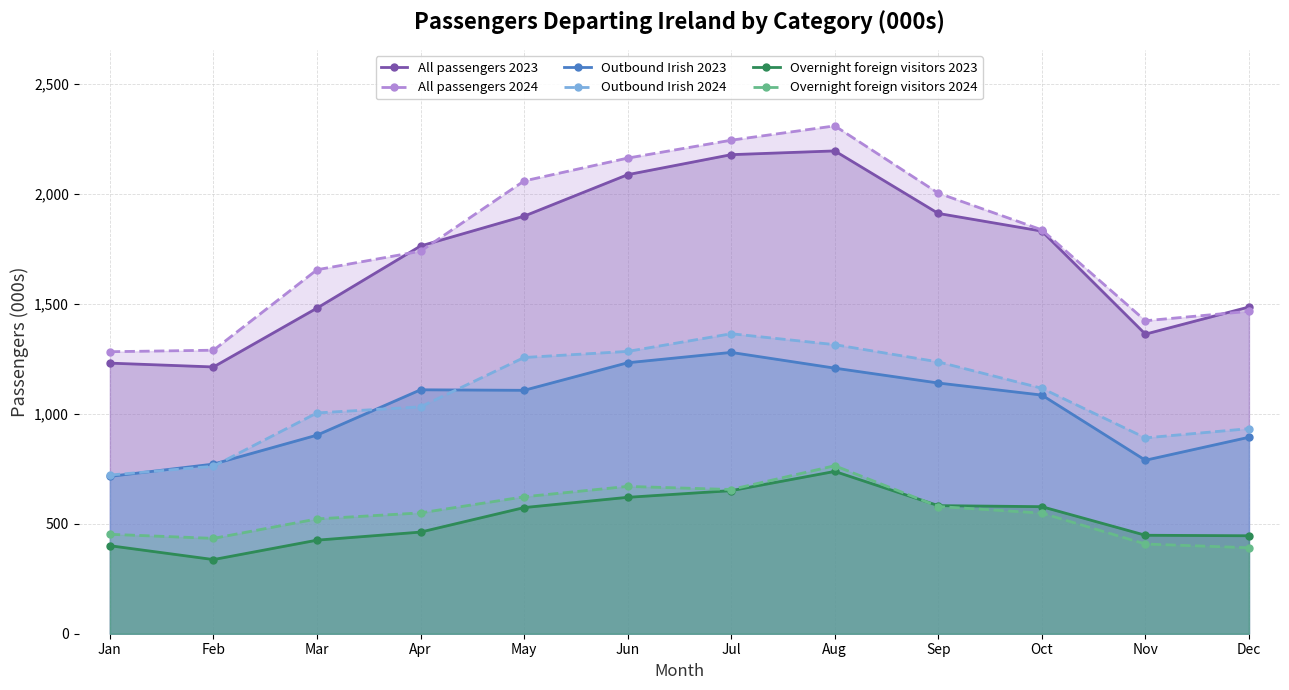

True or false: Overnight foreign visitors 2023 and Outbound Irish 2023 cross at least once.

False